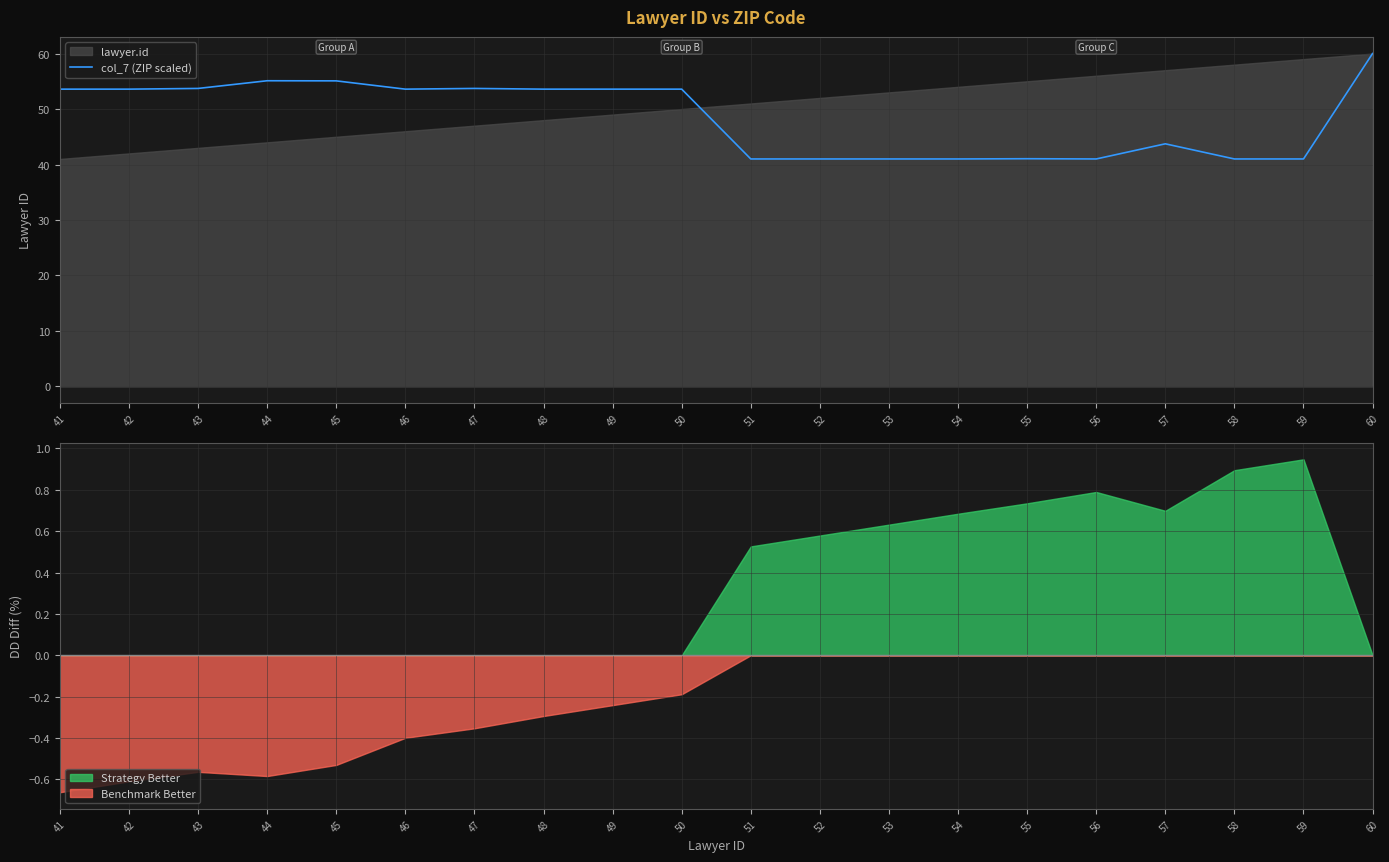

Reading left to right, extract all data points from this chart.

53.6	53.6	53.7	55.1	55.1	53.6	53.7	53.6	53.6	53.6	41.0	41.0	41.0	41.0	41.0	41.0	43.7	41.0	41.0	60.0